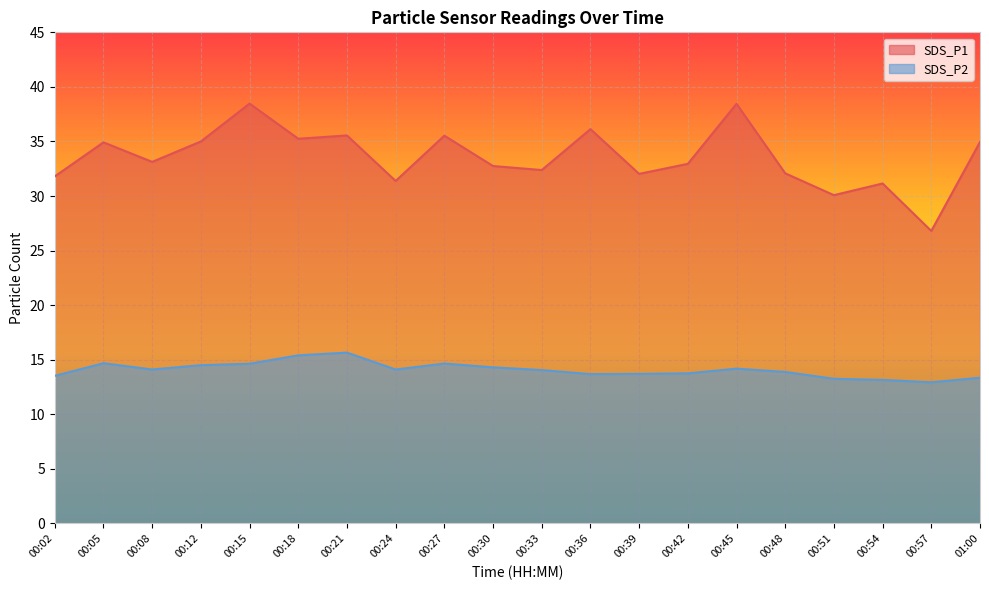

True or false: SDS_P1 and SDS_P2 intersect in this chart.

False